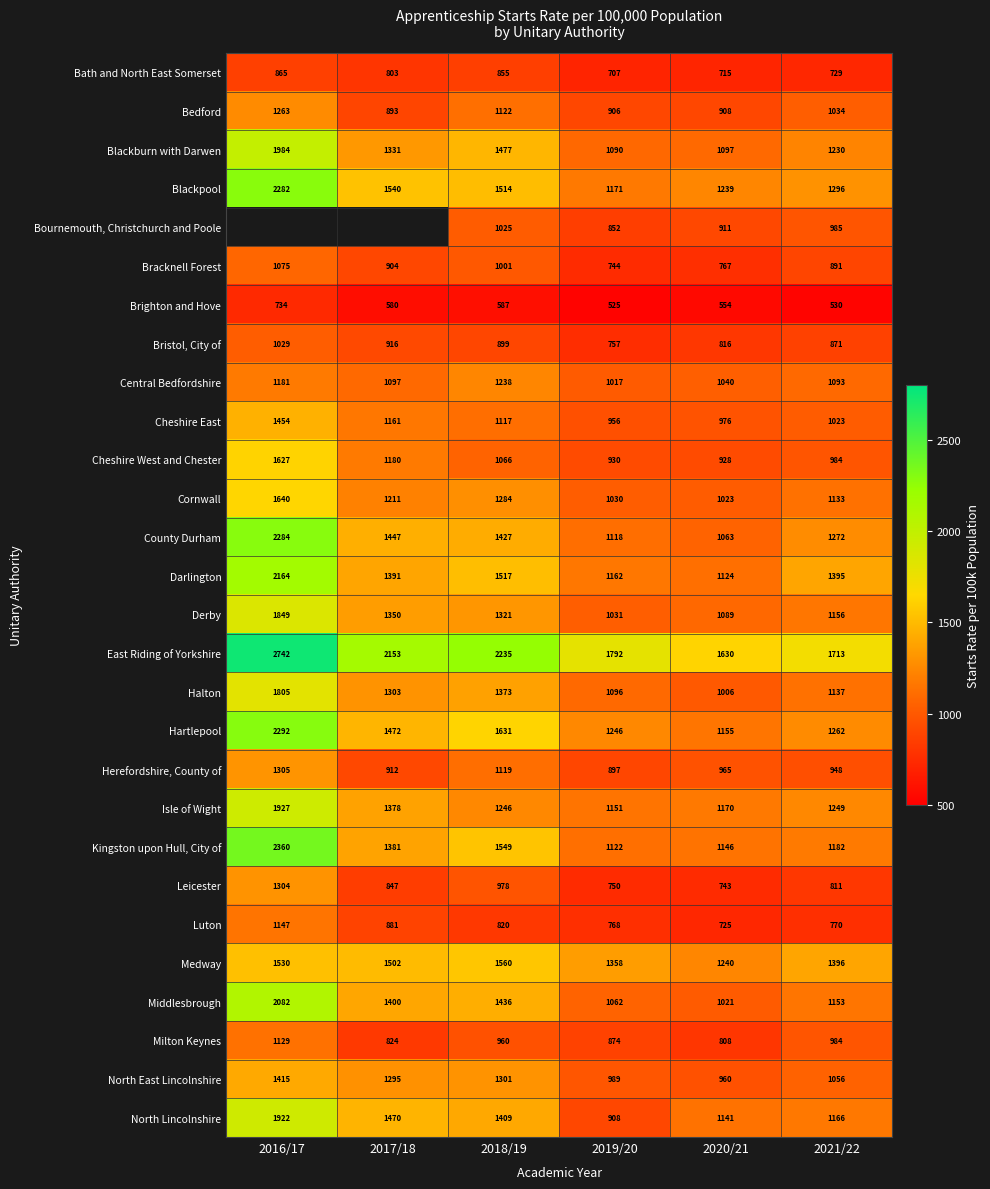

What is the average value of the Bath and North East Somerset series?

779